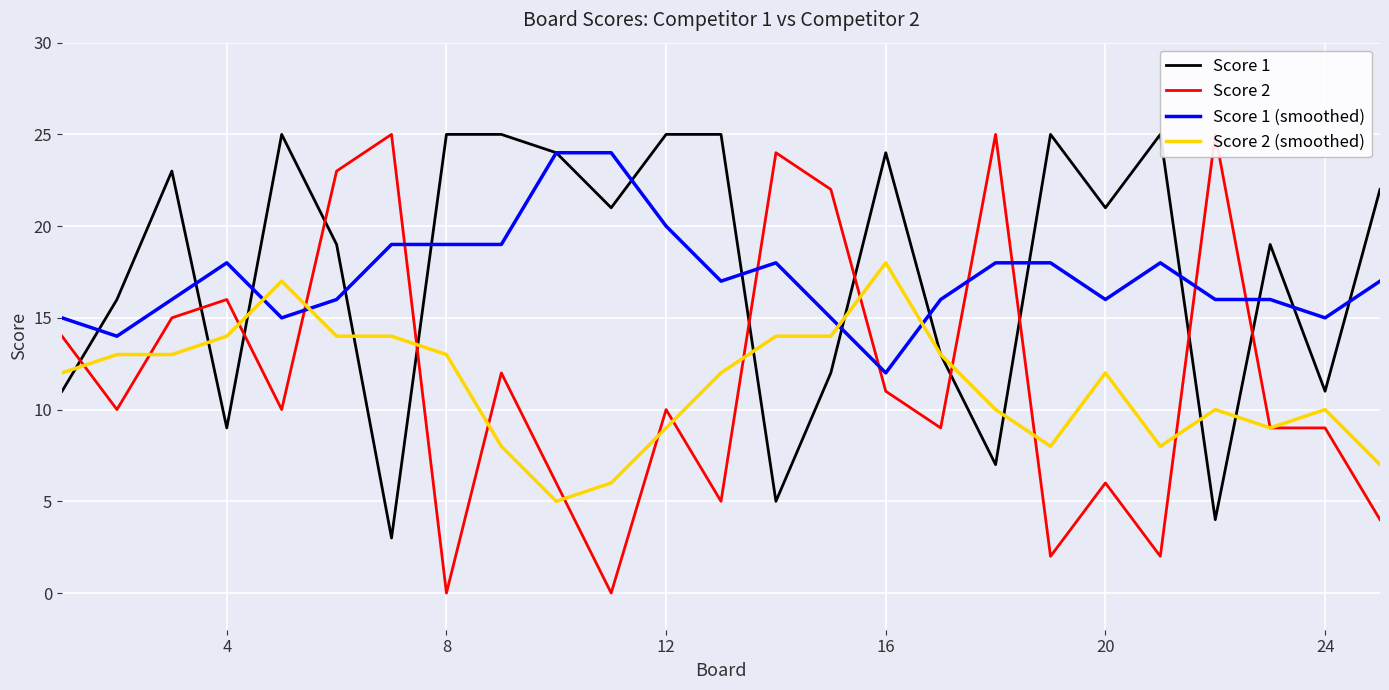

What is the greatest value displayed?

25